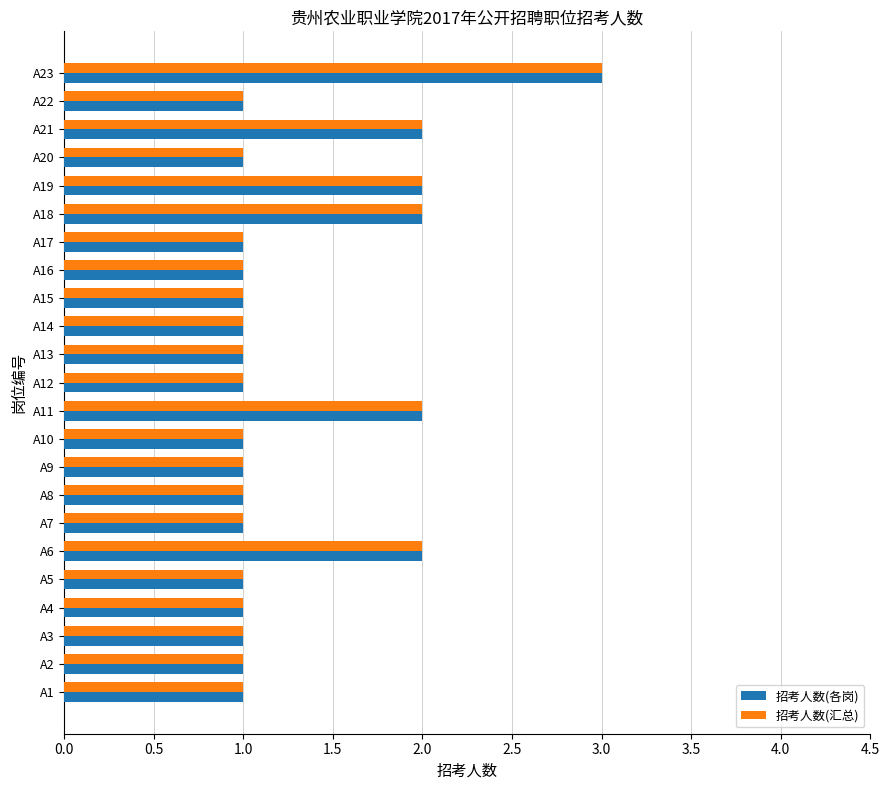

What is the minimum value shown in the chart?

1